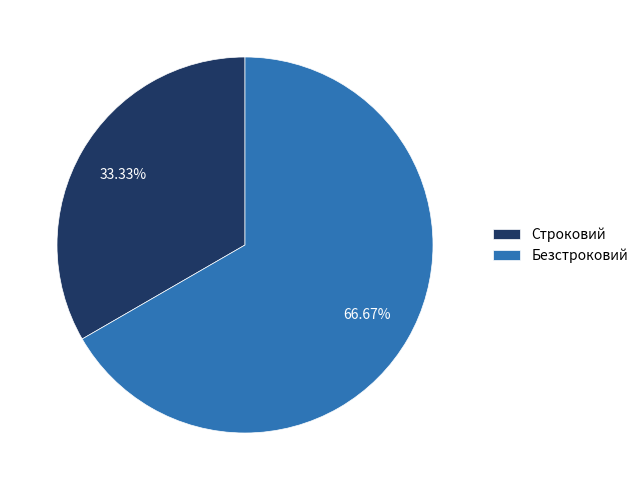

The Безстроковий slice represents 67% of the pie. True or false?

True